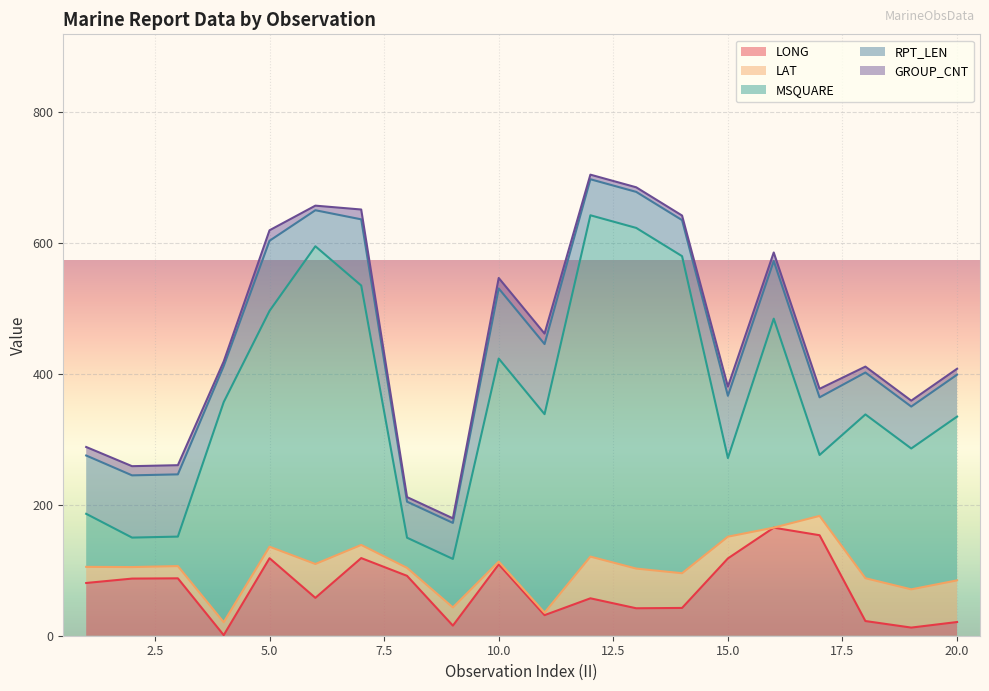

Rank the categories by LONG value from lowest to highest.

4, 19, 9, 20, 18, 11, 13, 14, 12, 6, 1, 2, 3, 8, 10, 15, 5, 7, 17, 16